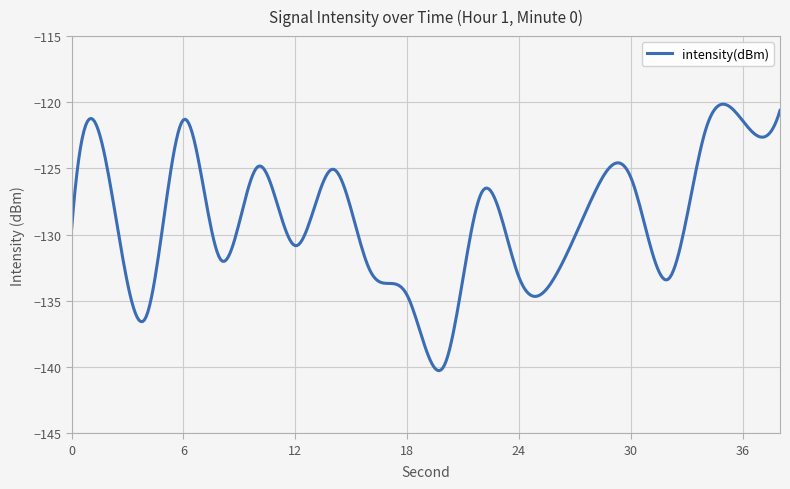

Does the chart display data point markers on the line(s)?

No